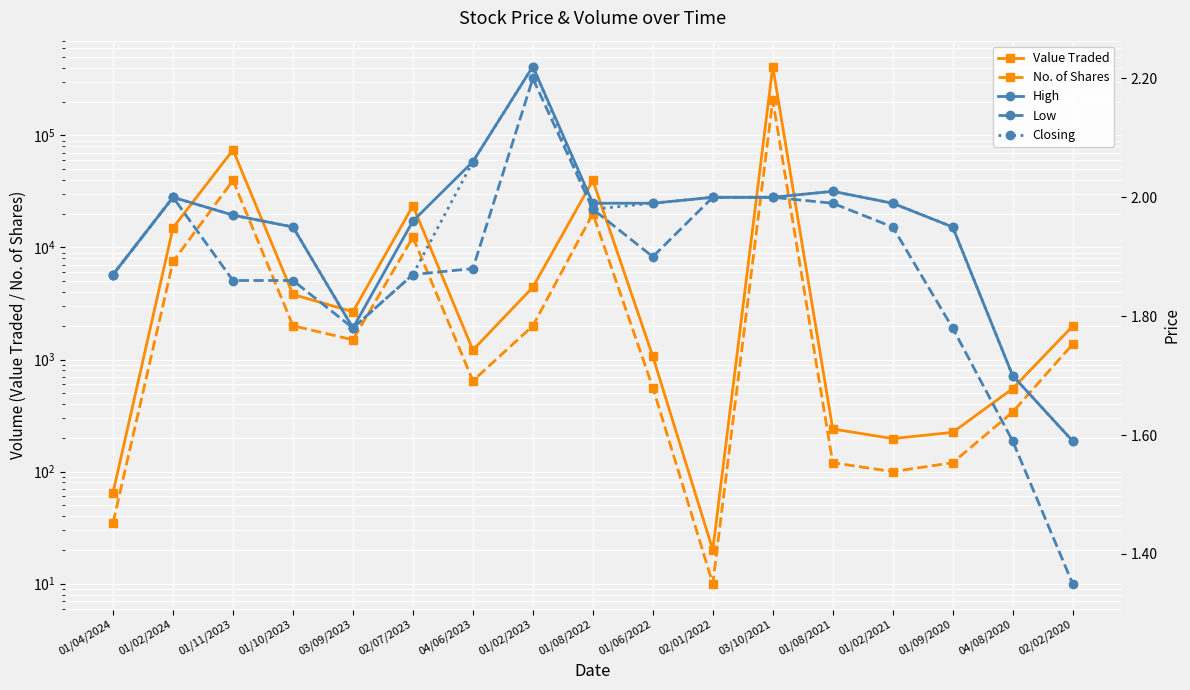

Rank the categories by Value Traded value from highest to lowest.

03/10/2021, 01/11/2023, 01/08/2022, 02/07/2023, 01/02/2024, 01/02/2023, 01/10/2023, 03/09/2023, 02/02/2020, 04/06/2023, 01/06/2022, 04/08/2020, 01/08/2021, 01/09/2020, 01/02/2021, 01/04/2024, 02/01/2022